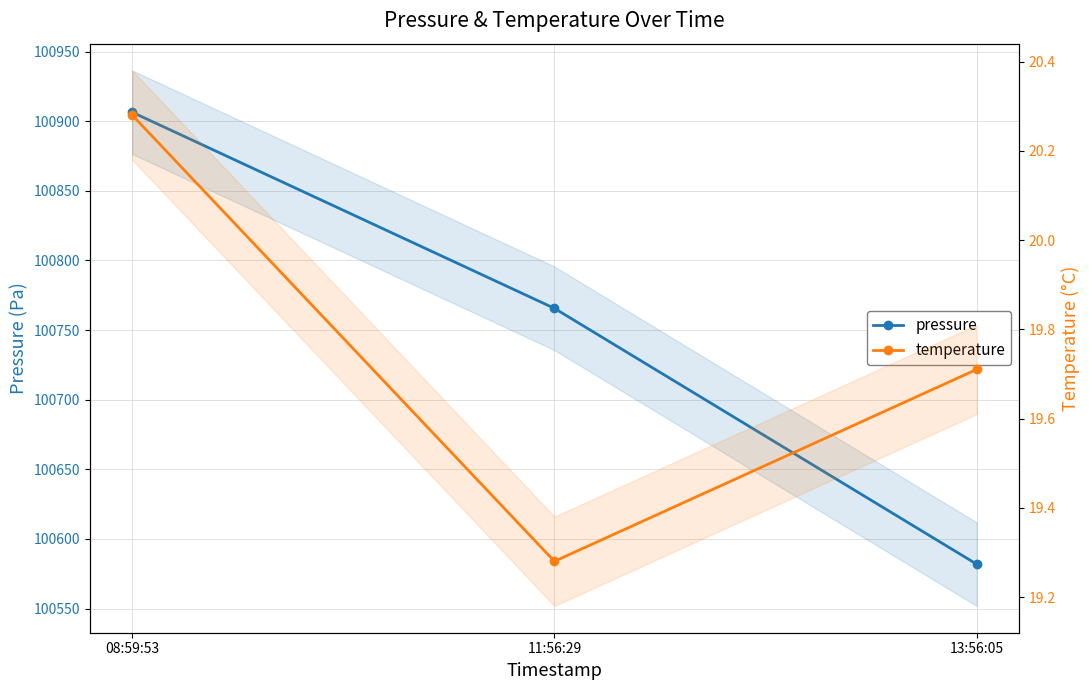

Is this an area chart (filled region under the line)?

No